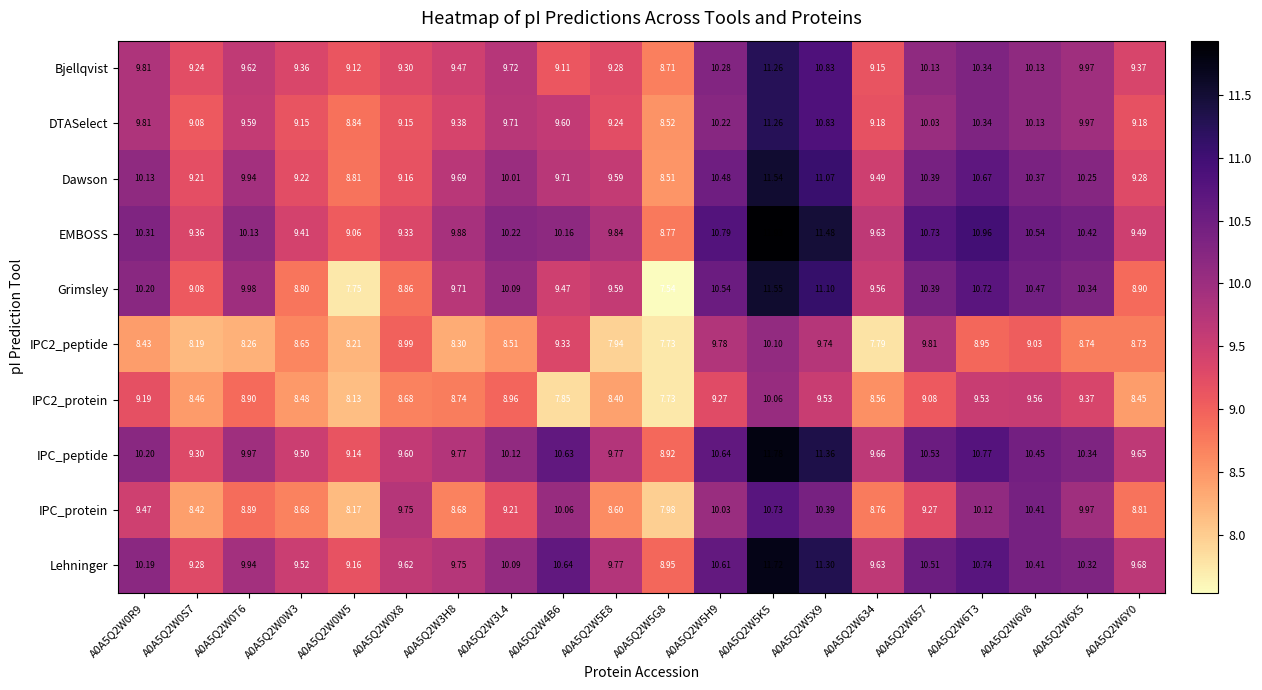

Which series has the largest total across all categories?

EMBOSS